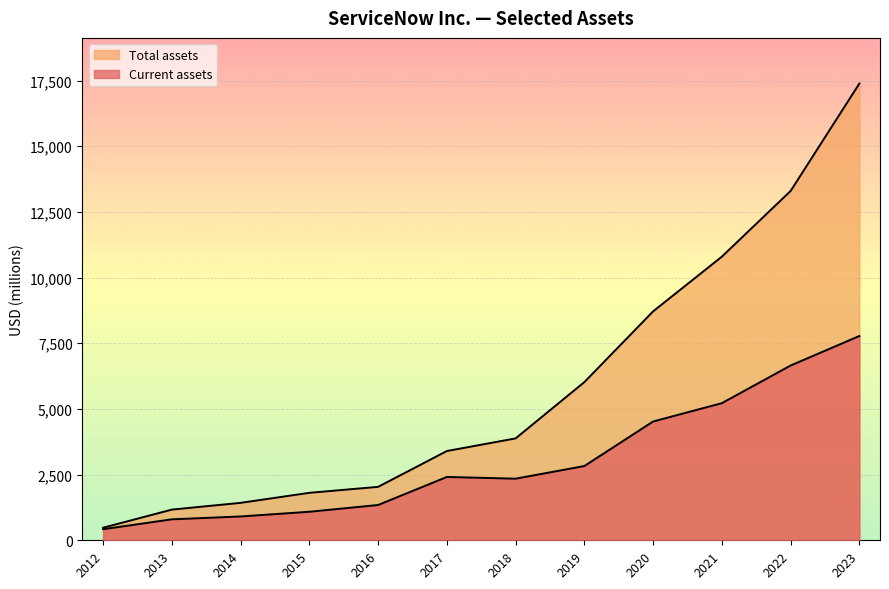

List the series in order of their peak value, highest first.

Total assets, Current assets